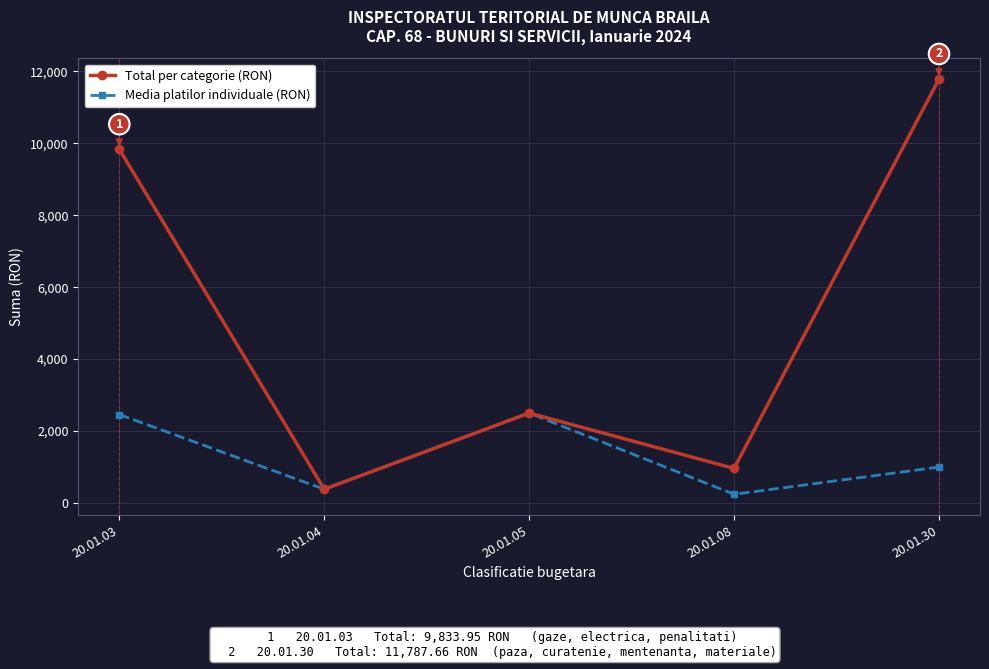

What is the sum of the Total per categorie (RON) values at 20.01.05 and 20.01.04?

2881.5